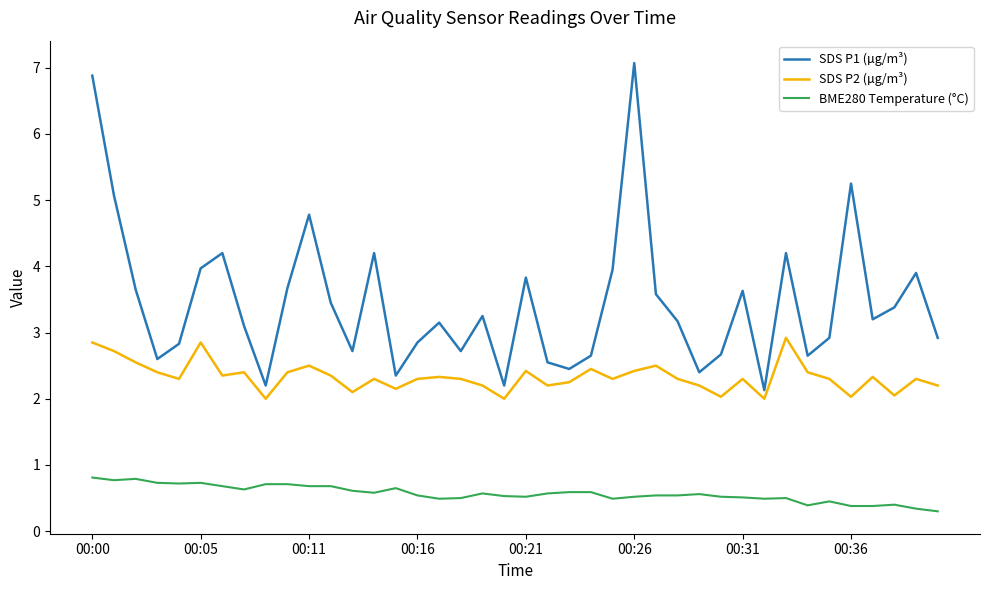

List the series in order of their peak value, lowest first.

BME280 Temperature (°C), SDS P2 (µg/m³), SDS P1 (µg/m³)